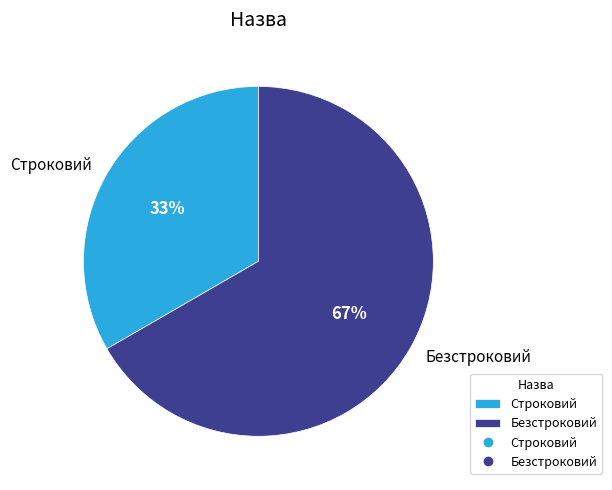

How many segments does this pie chart have?

2